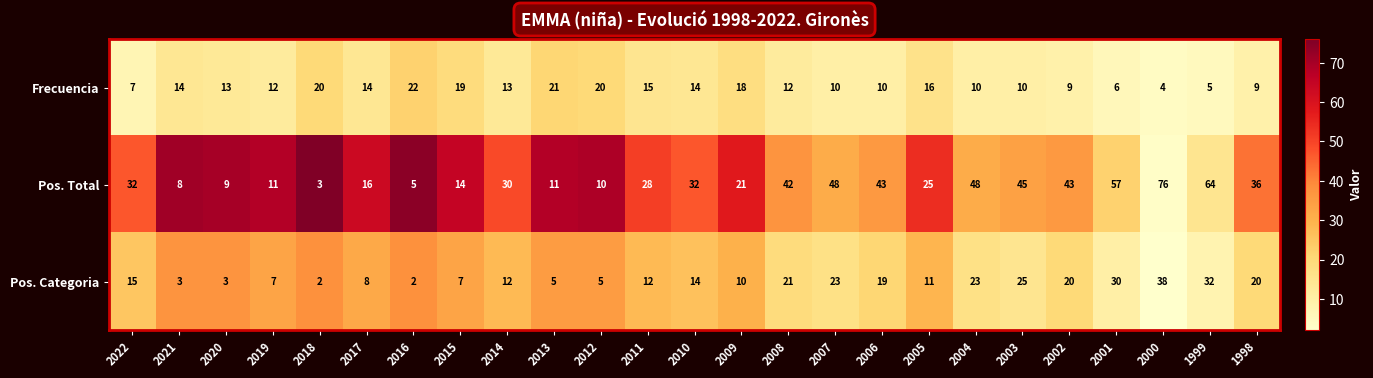

Which series changed the most between 2020 and 2012?

Frecuencia